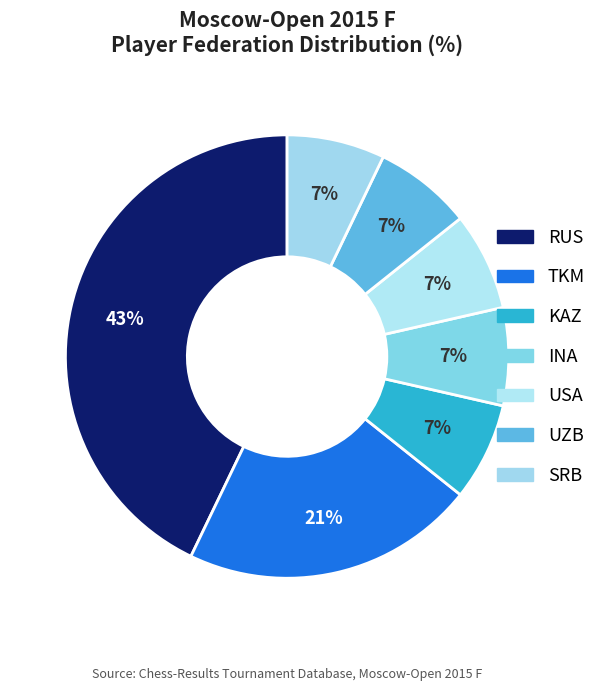

True or false: RUS accounts for 57% of the total.

False